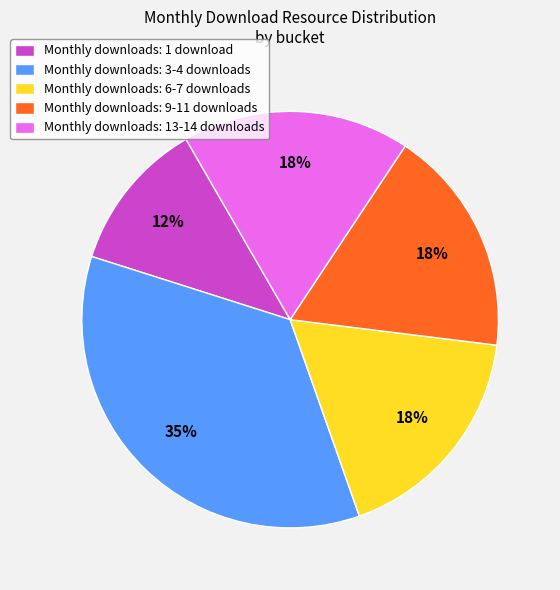

Is the sum of Monthly downloads: 6-7 downloads and Monthly downloads: 9-11 downloads greater than half?

No